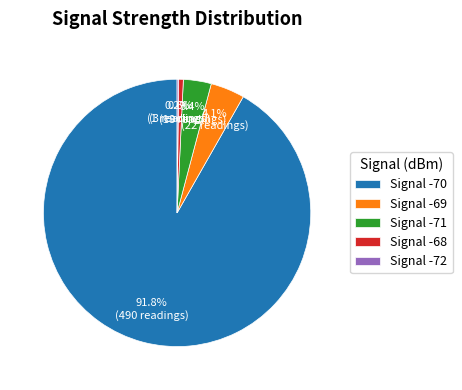

Which has a higher value, Signal -69 or Signal -70?

Signal -70